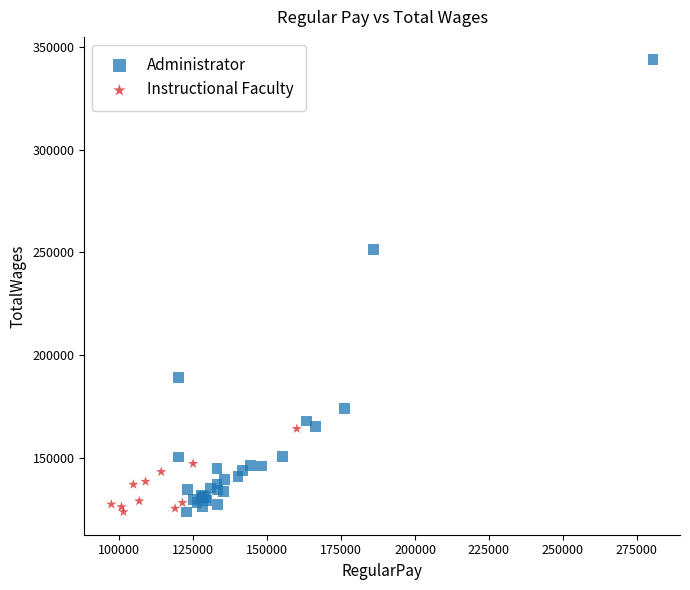

Which series has the widest spread of Y values?

Administrator